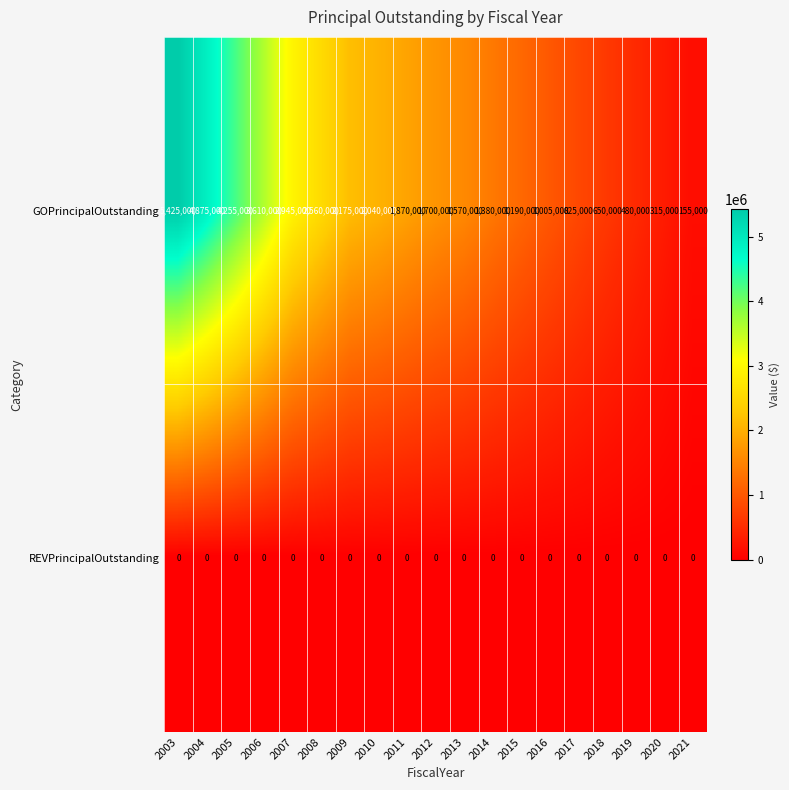

At how many categories does at least one series exceed 3106137?

4